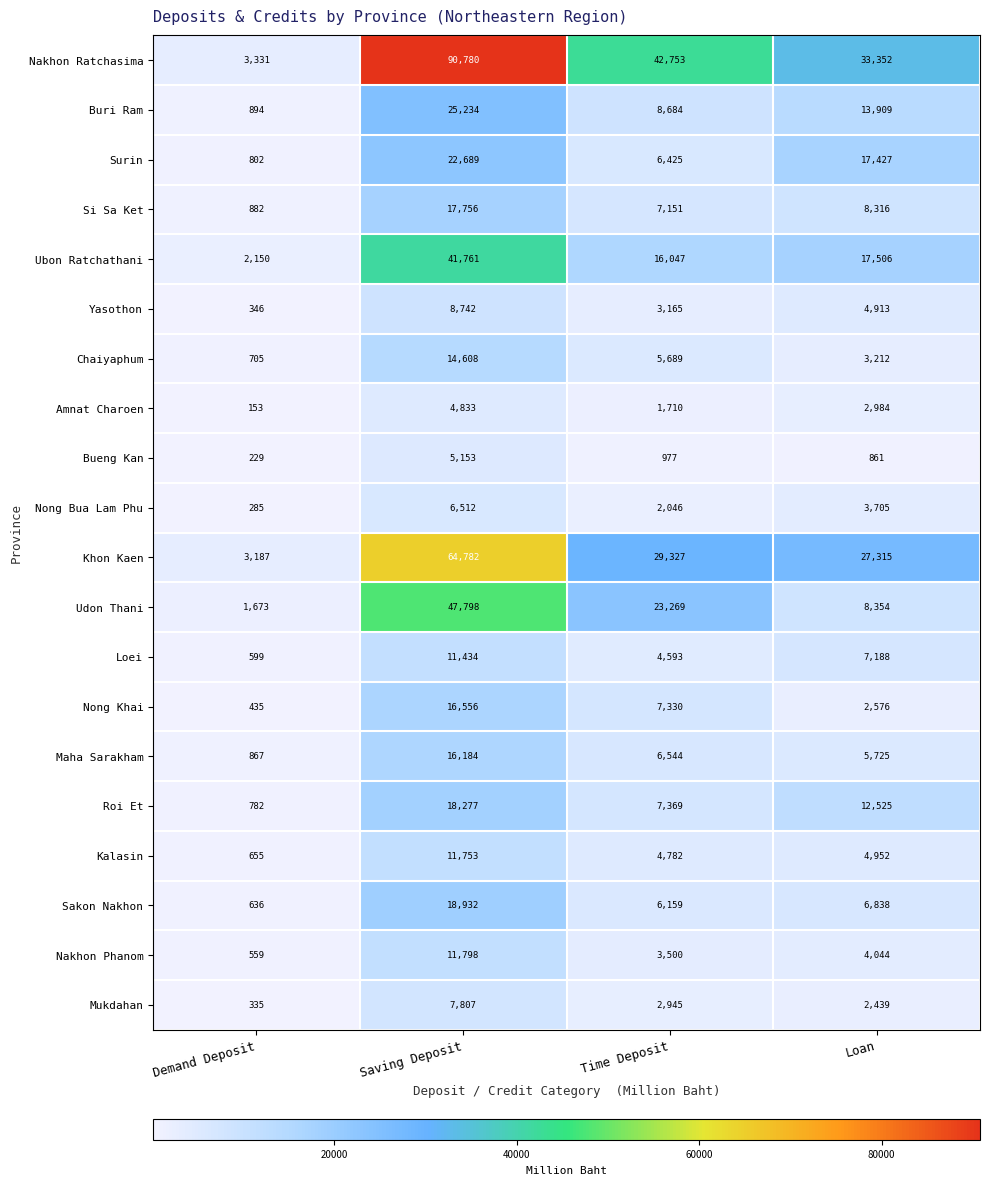

At which category does the chart reach its minimum across all series?

Demand Deposit